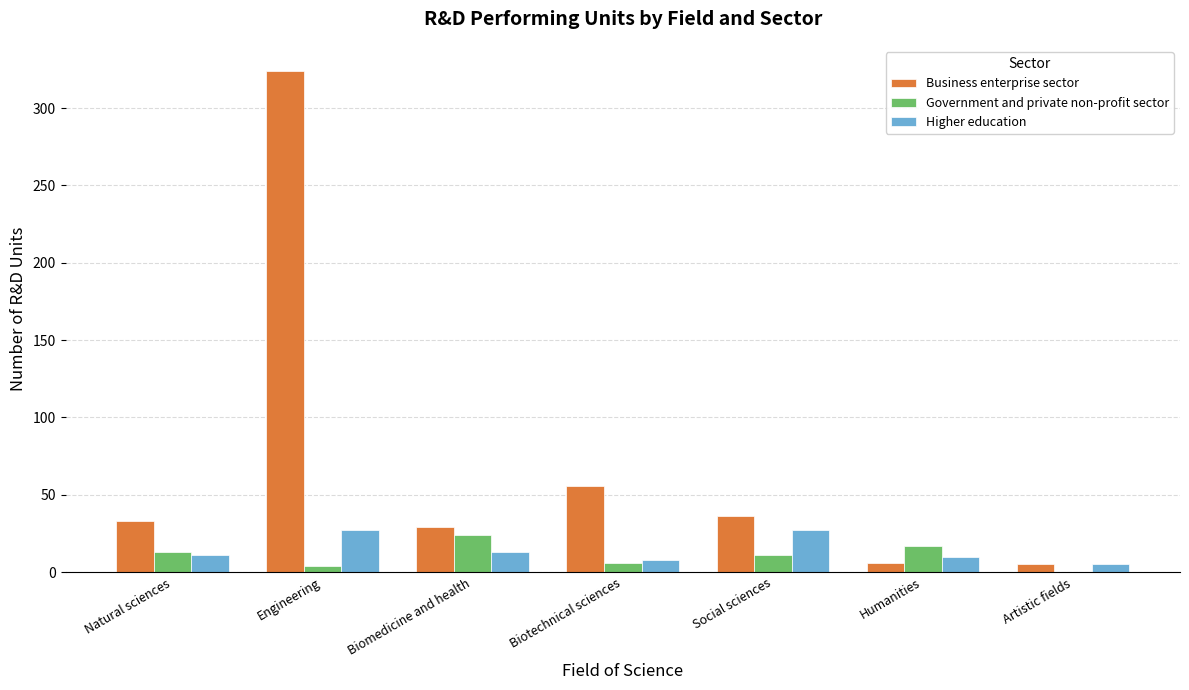

Which series changed the most between Biotechnical sciences and Artistic fields?

Business enterprise sector